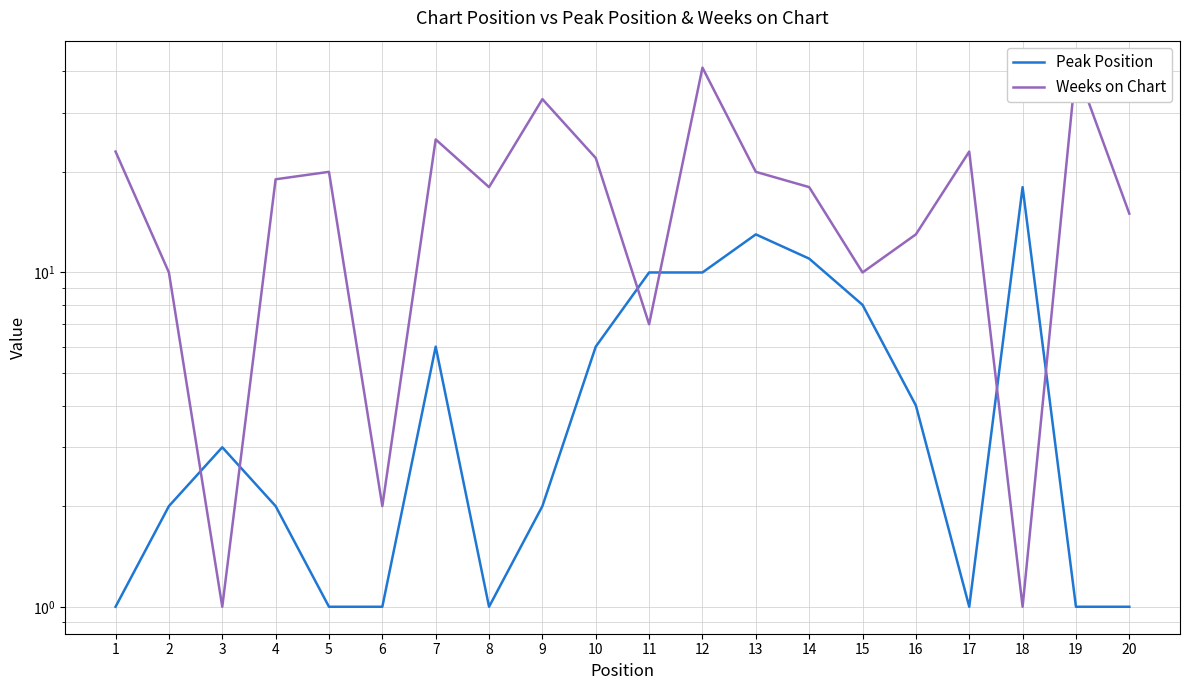

Reading right to left, list all the values displayed in this chart.

Peak Position: 1	1	18	1	4	8	11	13	10	10	6	2	1	6	1	1	2	3	2	1
Weeks on Chart: 15	41	1	23	13	10	18	20	41	7	22	33	18	25	2	20	19	1	10	23